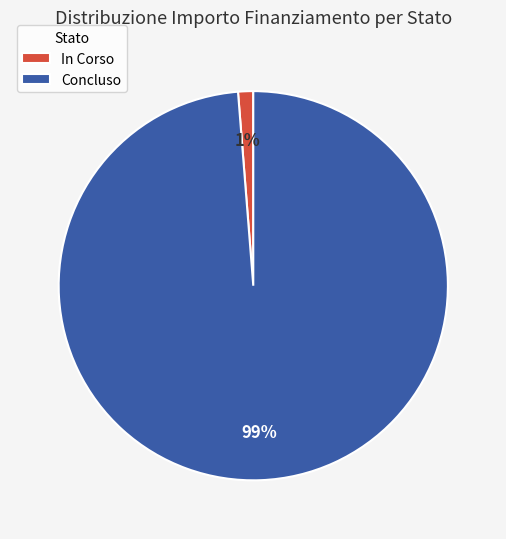

To the nearest percent, what percentage of the pie is Concluso?

99%